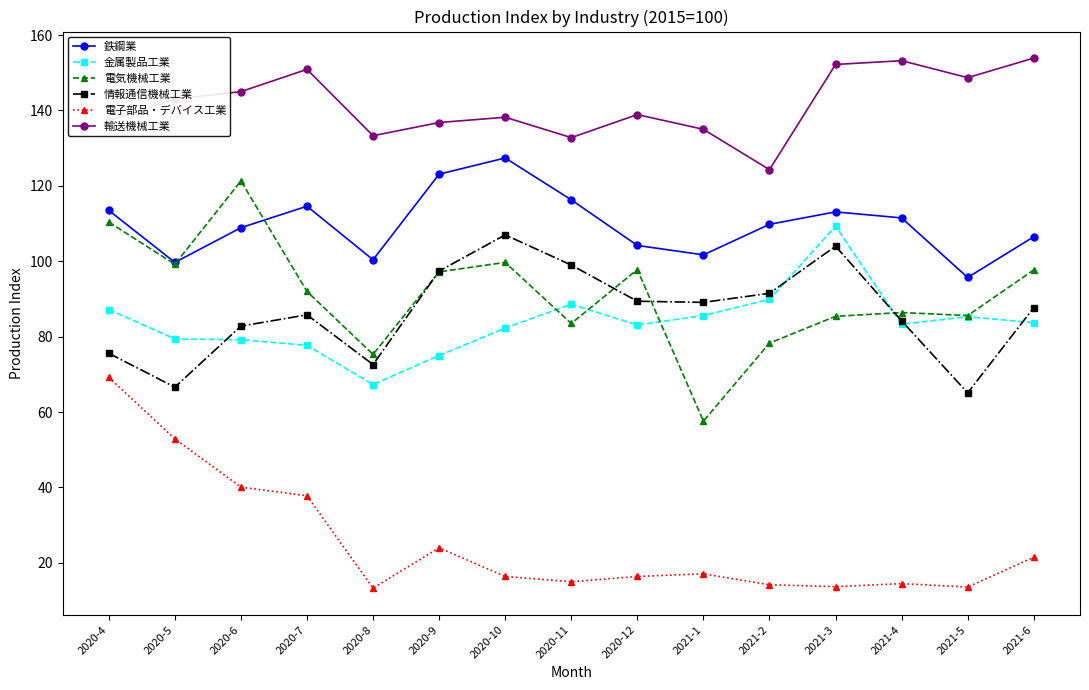

In 金属製品工業, how many points are lower than both neighbors (excluding endpoints)?

3